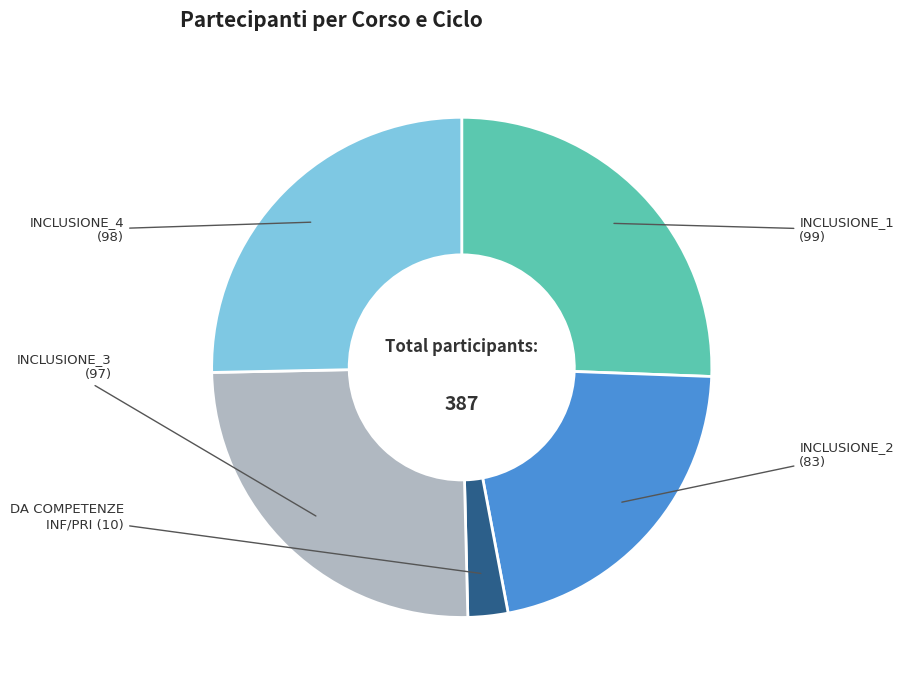

Is there any slice that represents more than half of the pie?

No